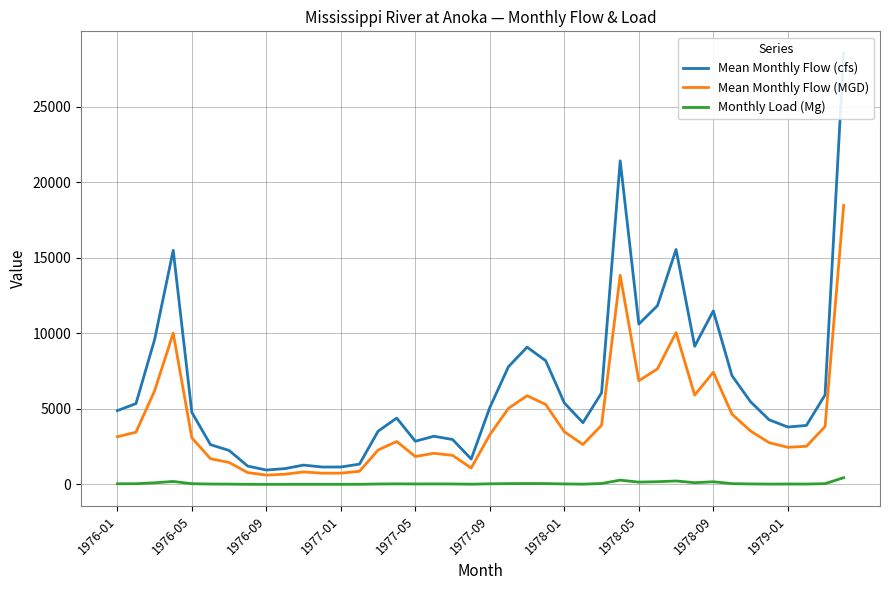

True or false: Mean Monthly Flow (MGD) and Monthly Load (Mg) cross at least once.

False